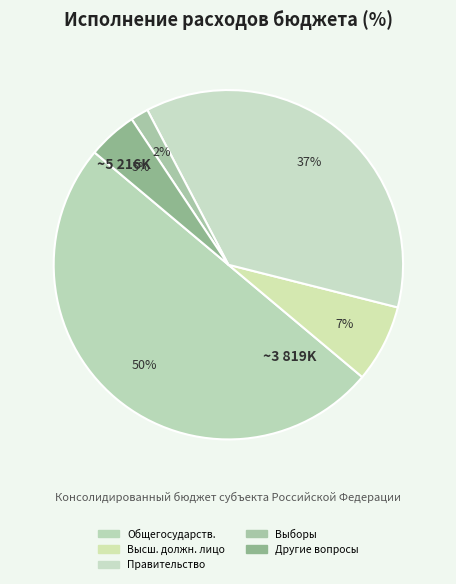

Which category has the smallest portion of the pie?

Обеспечение проведения выборов